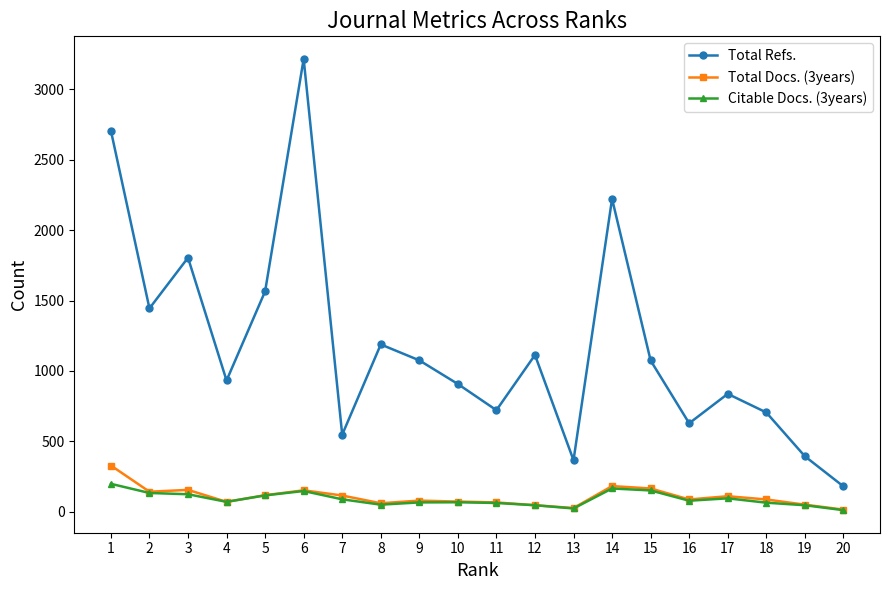

True or false: Total Docs. (3years) has more than 1 interior local peaks.

True